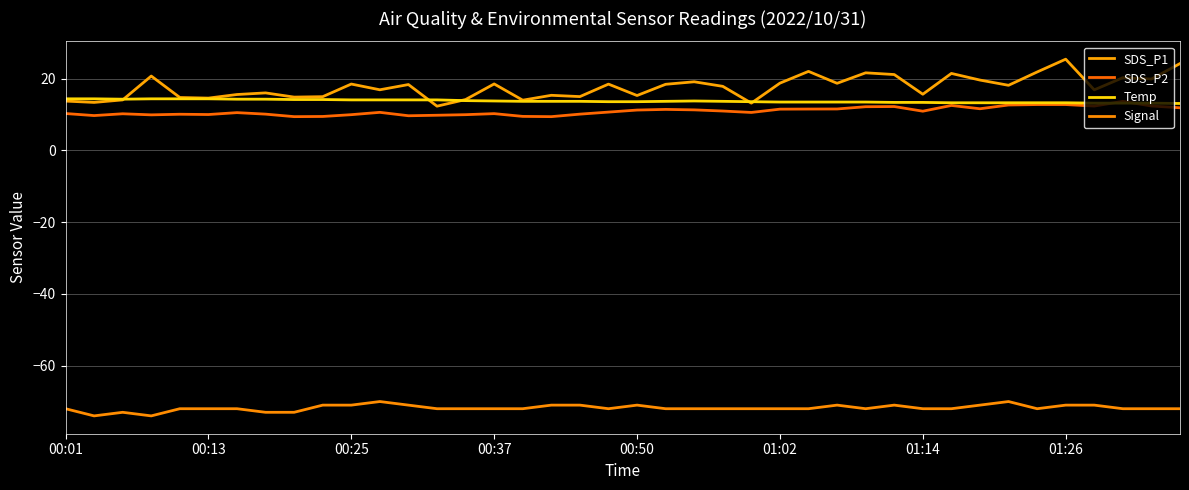

How many lines are shown in the chart?

4